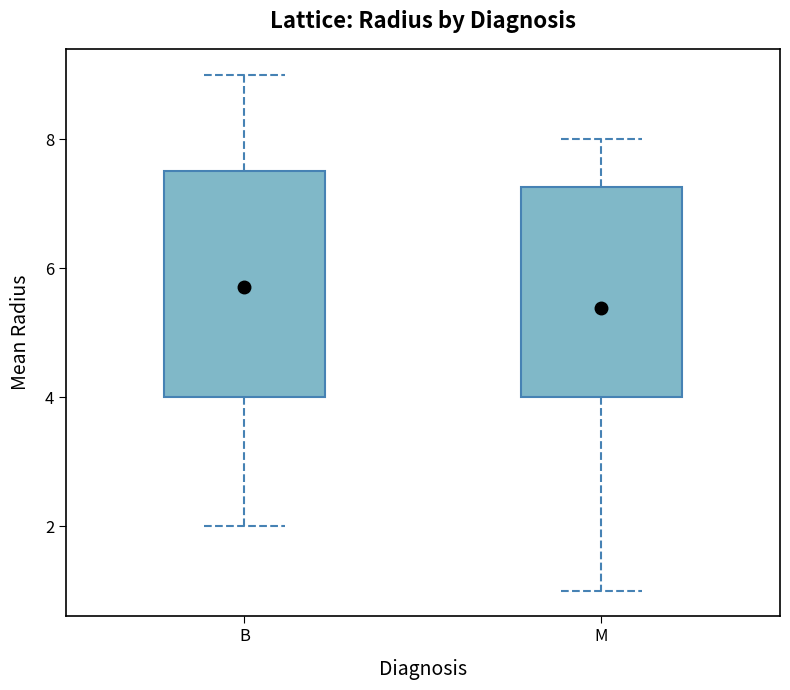

Reading left to right, transcribe this box plot: for each box, give where its median line is, the range the box spans, and where its two whiskers end, as read against the y-axis. The values are not printed on the chart, so give them approximately, as read against the axis.

B: median 6.0, box 4.0 to 7.6, whiskers 2.0 to 9.0
M: median 5.6, box 4.0 to 7.2, whiskers 1.0 to 8.0